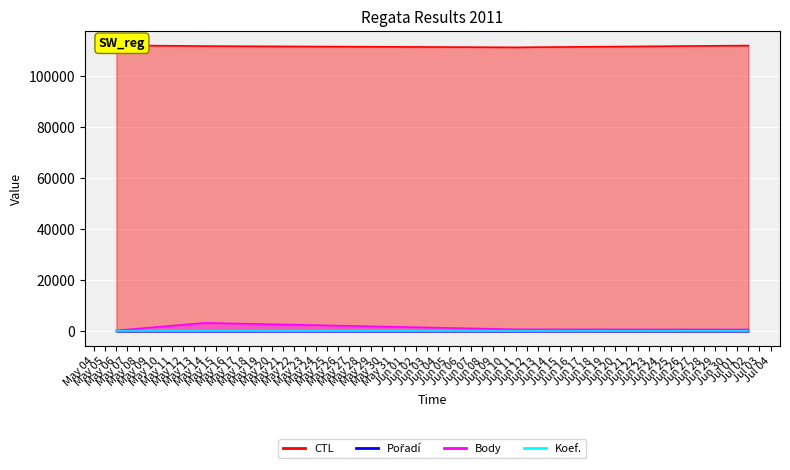

How many Pořadí values are between 24 and 44?

3